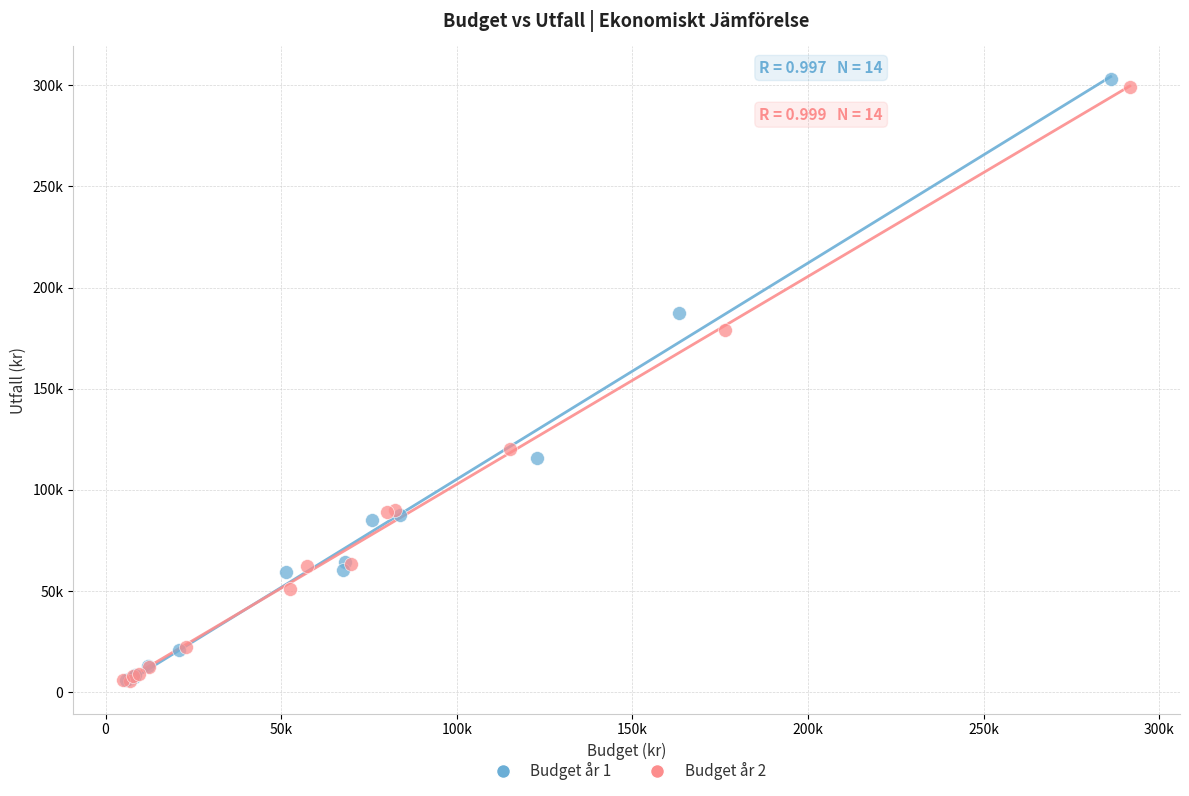

Which series reaches the maximum Y coordinate?

Budget år 1